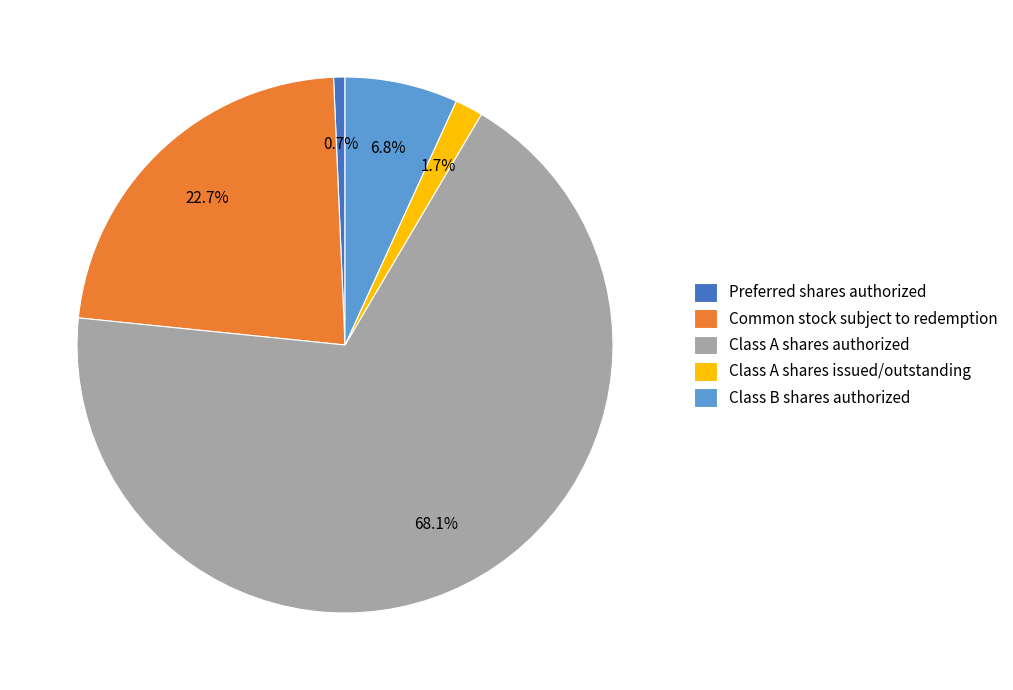

The Class B shares authorized slice represents 7% of the pie. True or false?

True